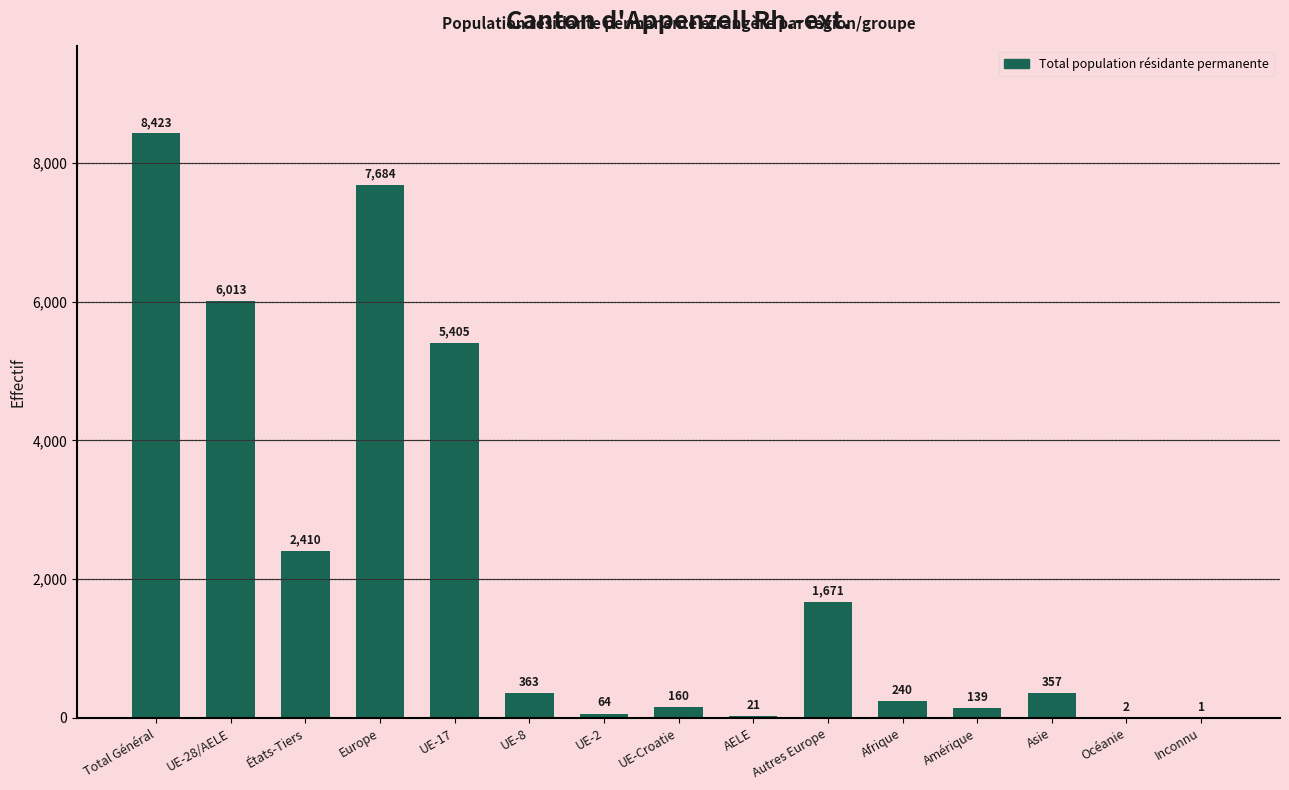

What is the average value?

2197